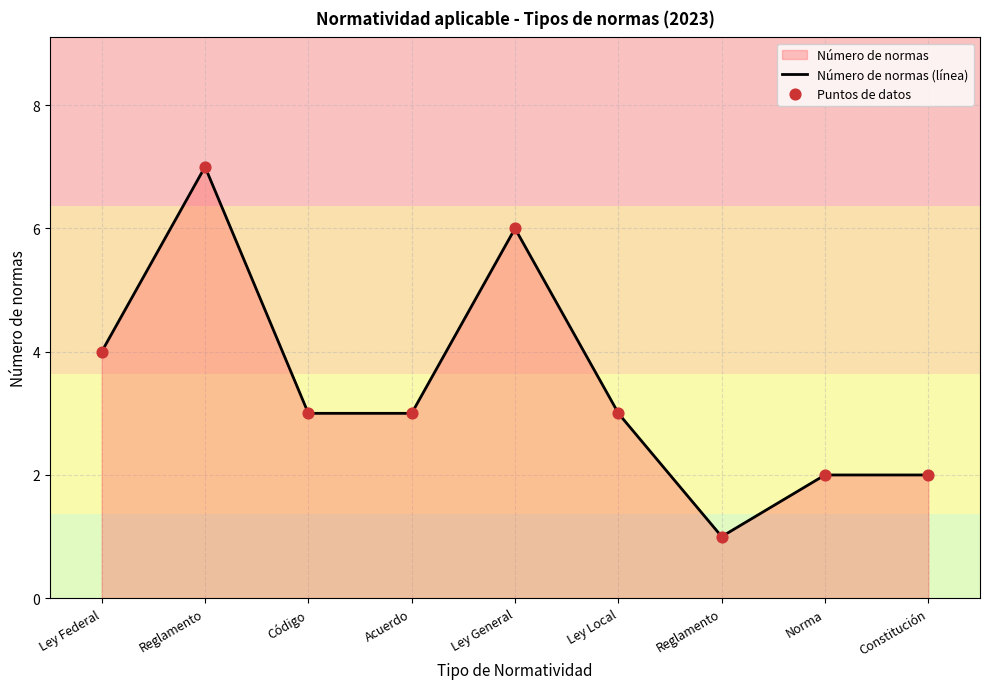

Which has a higher value, Ley Local or Código?

Ley Local